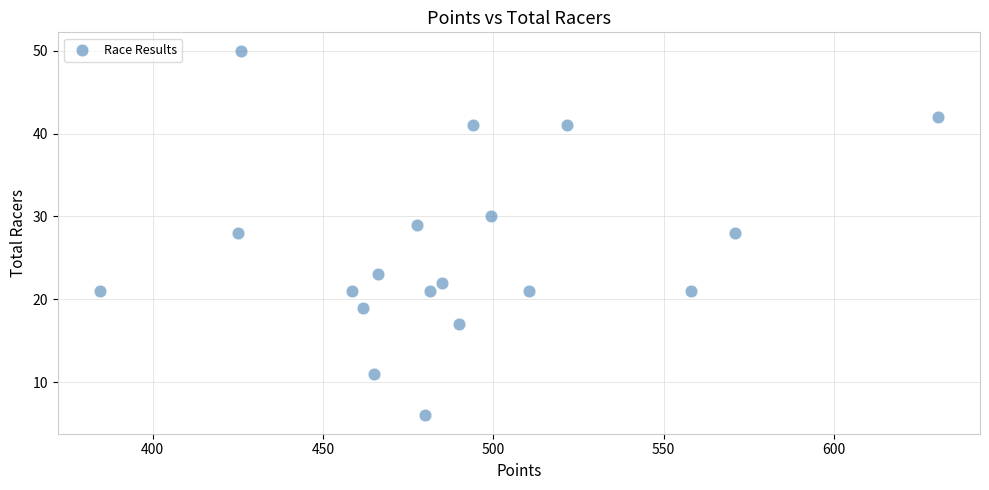

What is the range of Y values (max minus min)?

44